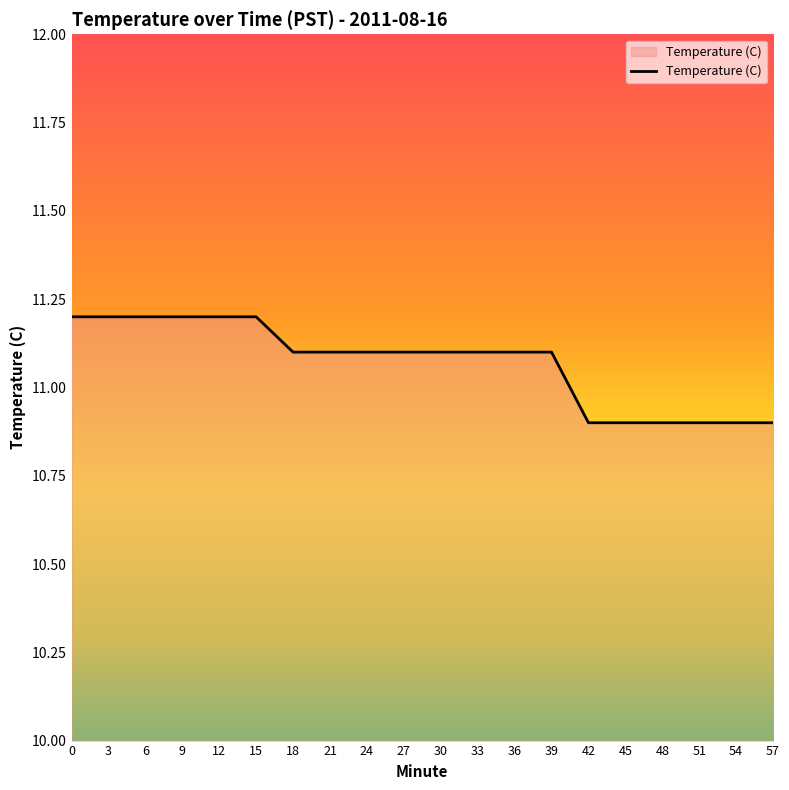

What is the difference between the maximum and minimum values?

0.3